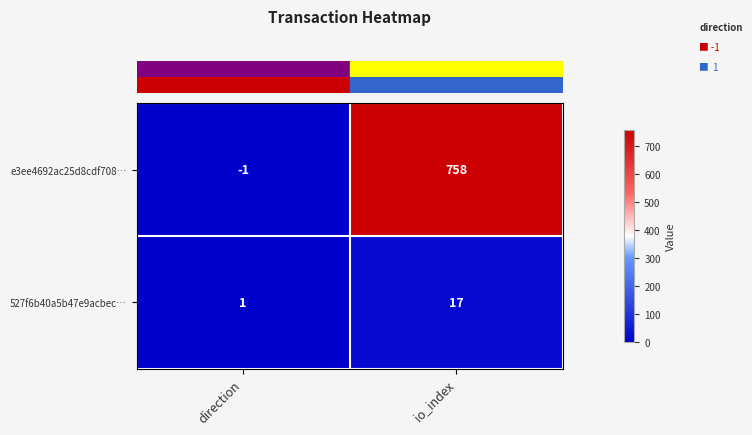

List the series in order of their overall mean, lowest first.

527f6b40a5b47e9acbec…, e3ee4692ac25d8cdf708…